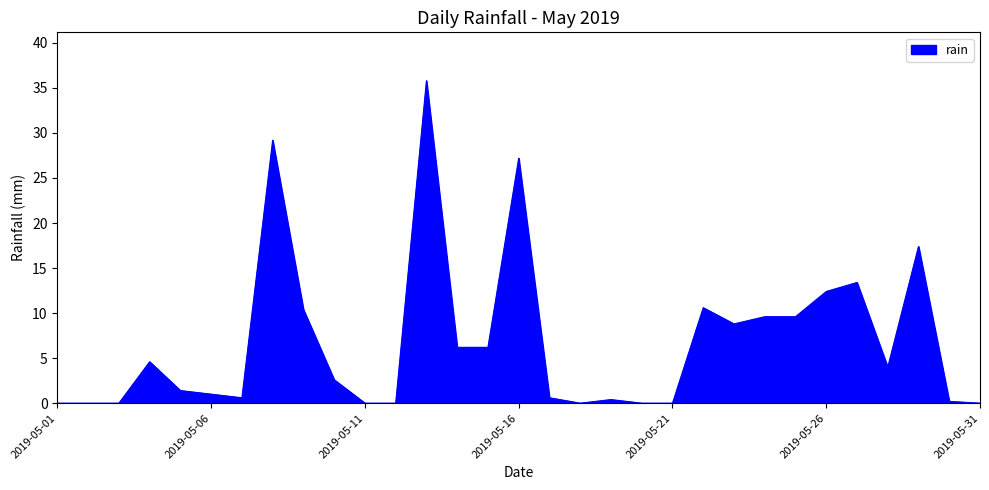

What is the difference between the maximum and minimum values?

35.8